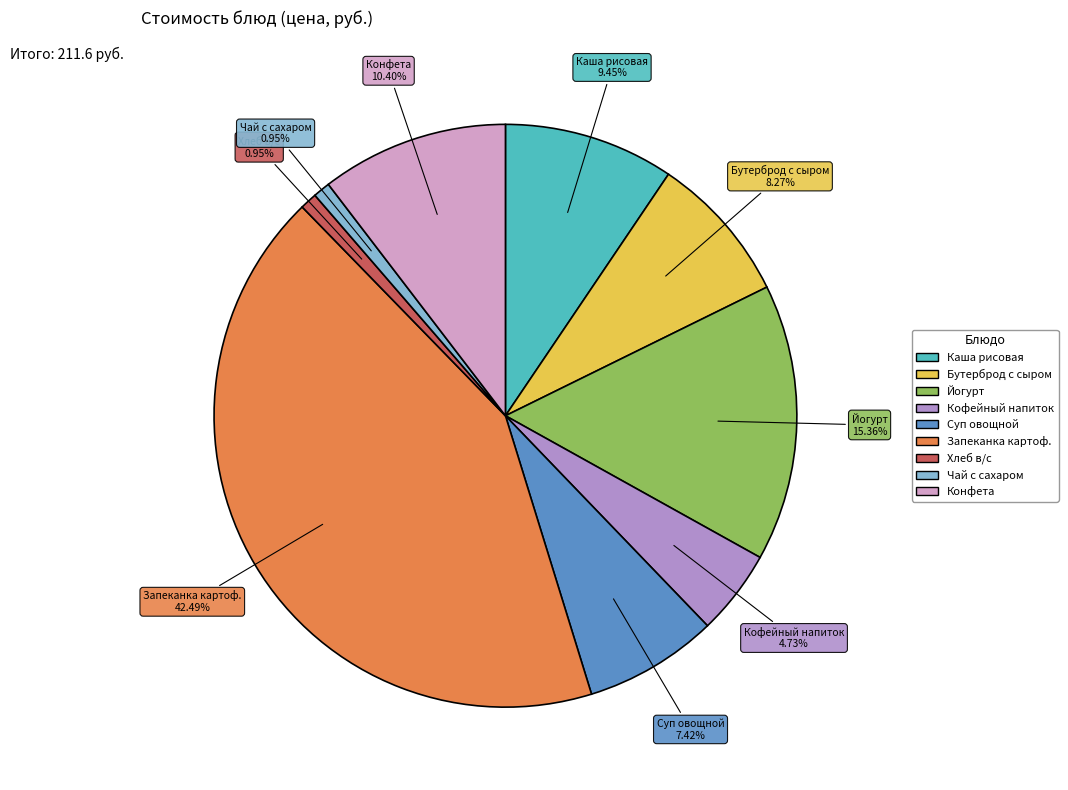

Does any single category account for the majority?

No